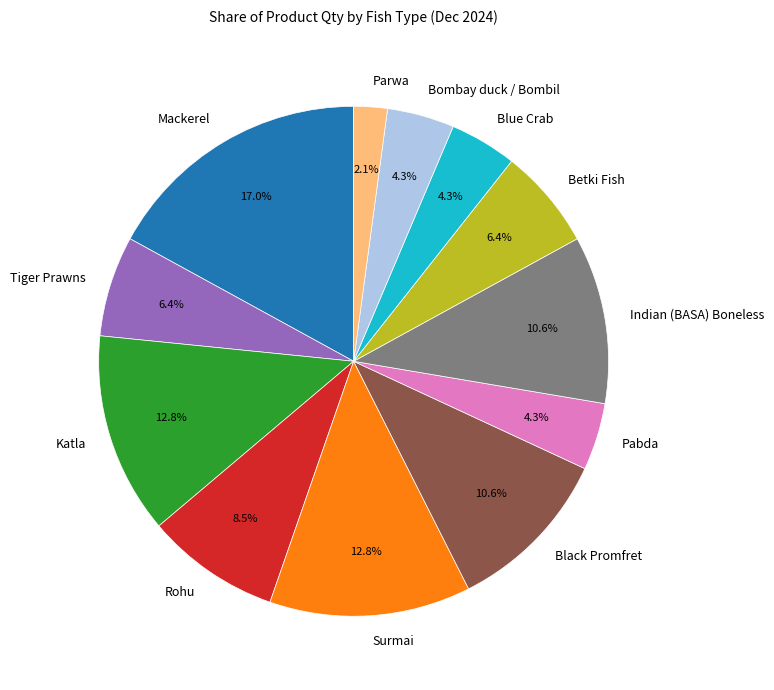

Does any single category account for the majority?

No